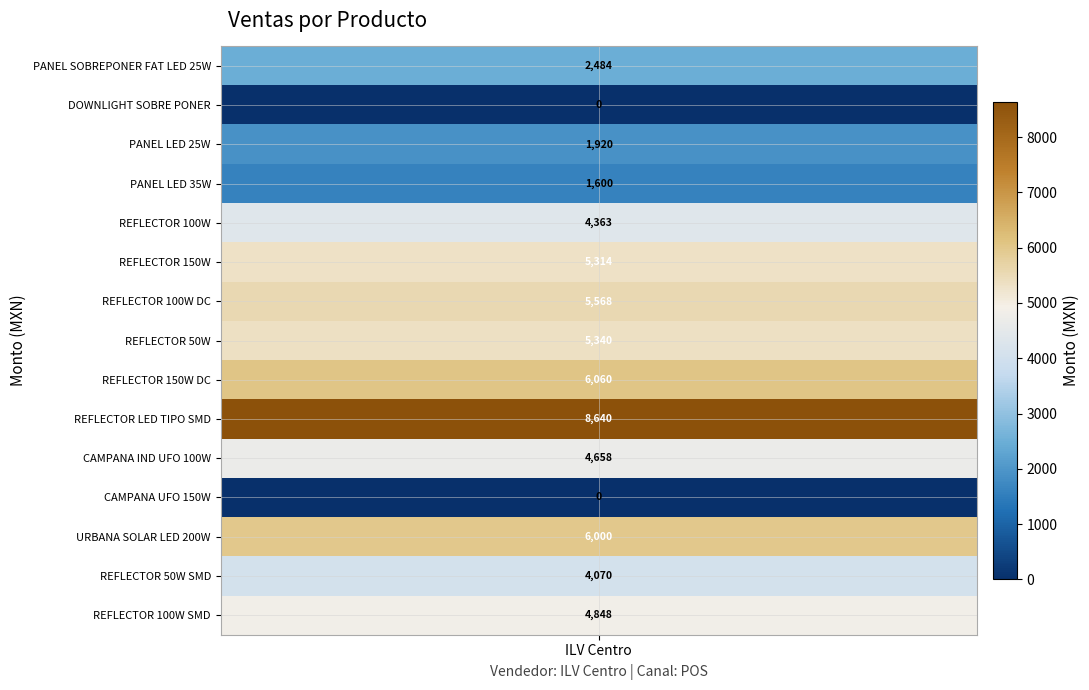

What is the difference between the maximum and second lowest values in the REFLECTOR 100W SMD series?

4848.0